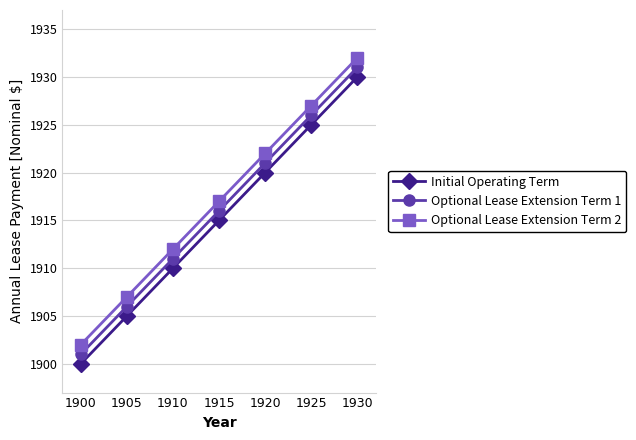

Where is Initial Operating Term nearest to the value 1915?

1915